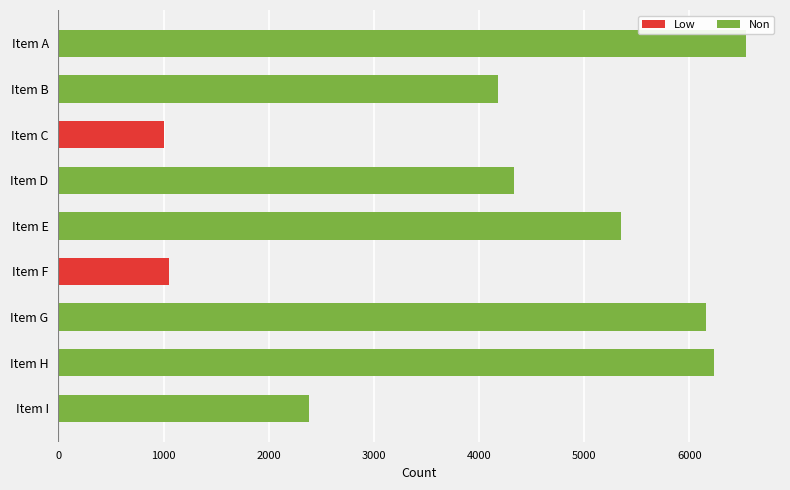

Reading top to bottom, list all the values displayed in this chart.

Item A=6535	Item B=4177	Item C=1002	Item D=4333	Item E=5354	Item F=1052	Item G=6160	Item H=6231	Item I=2386